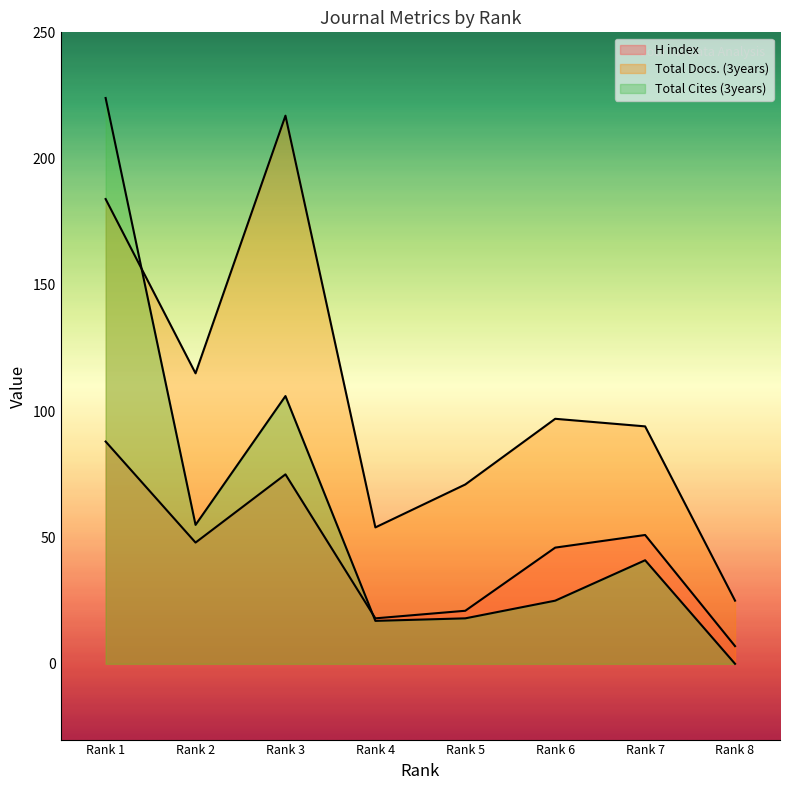

True or false: Total Docs. (3years) has more than 0 points higher than both neighbors.

True